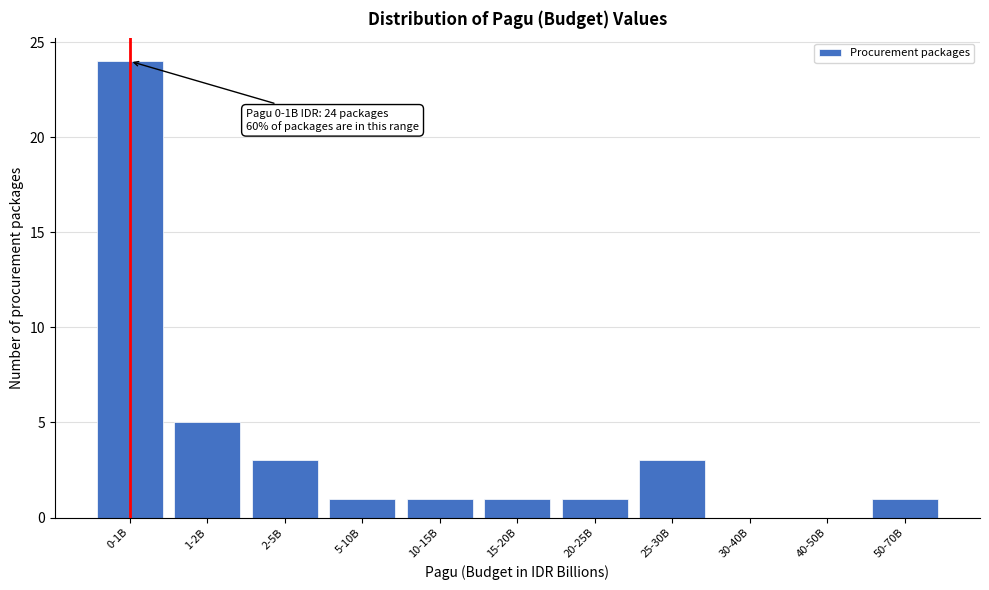

Reading left to right, list all the values displayed in this chart.

0-1B=24	1-2B=5	2-5B=3	5-10B=1	10-15B=1	15-20B=1	20-25B=1	25-30B=3	30-40B=0	40-50B=0	50-70B=1